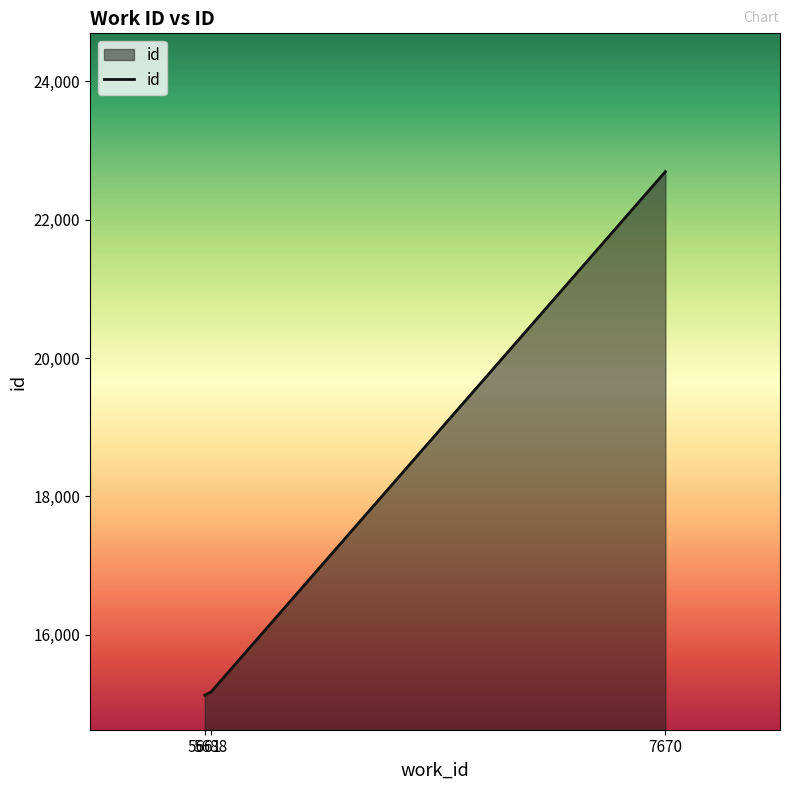

Approximately how many times larger is the value at 5688 compared to 7670?

0.7